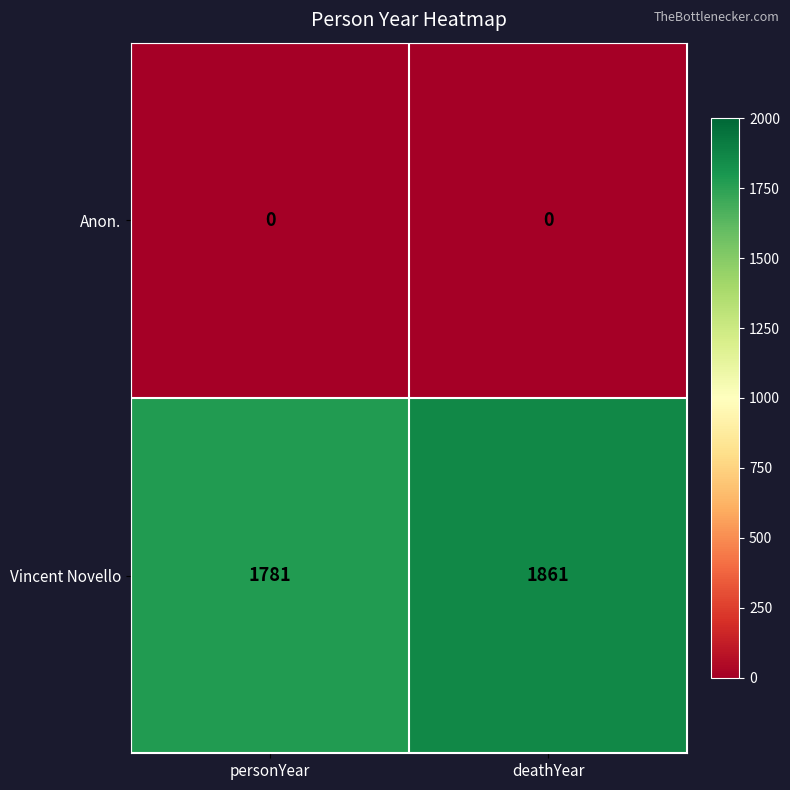

Reading left to right, what are all the values shown in this chart?

Anon.: personYear=0	deathYear=0
Vincent Novello: personYear=1781	deathYear=1861